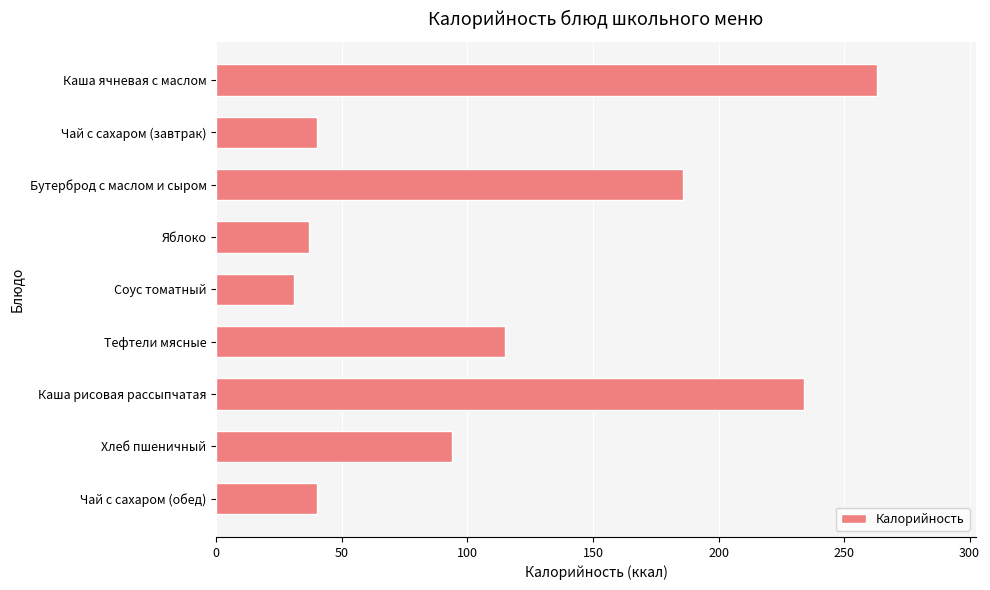

True or false: the data shows 186 at Бутерброд с маслом и сыром.

True